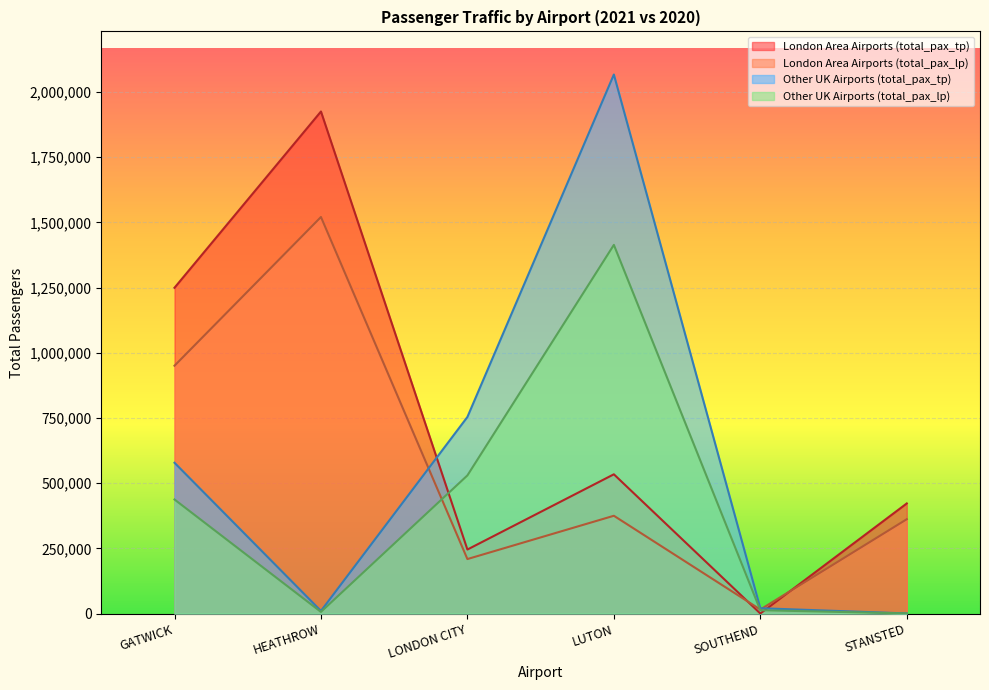

True or false: Other UK Airports (total_pax_lp) has a value of 18503 at SOUTHEND.

False